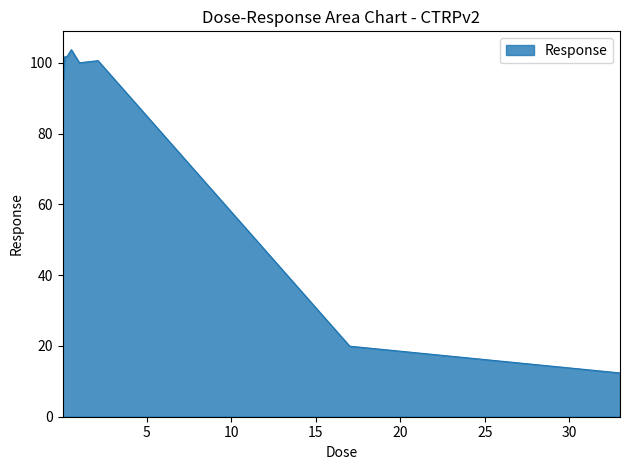

What is the difference between the maximum and minimum values?

91.3